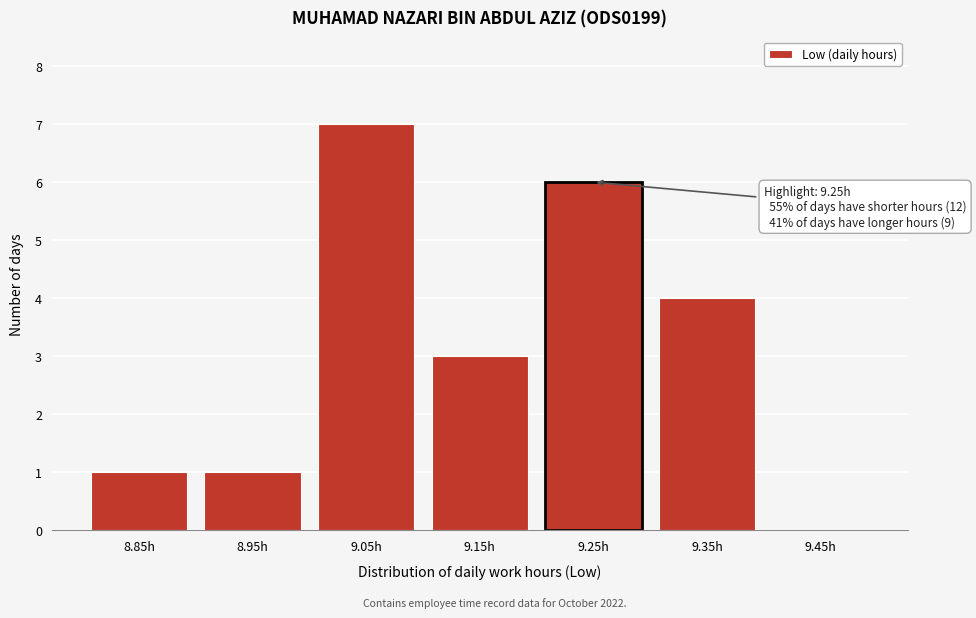

Reading left to right, transcribe all the data shown in this chart.

8.85h=1	8.95h=1	9.05h=7	9.15h=3	9.25h=6	9.35h=4	9.45h=0